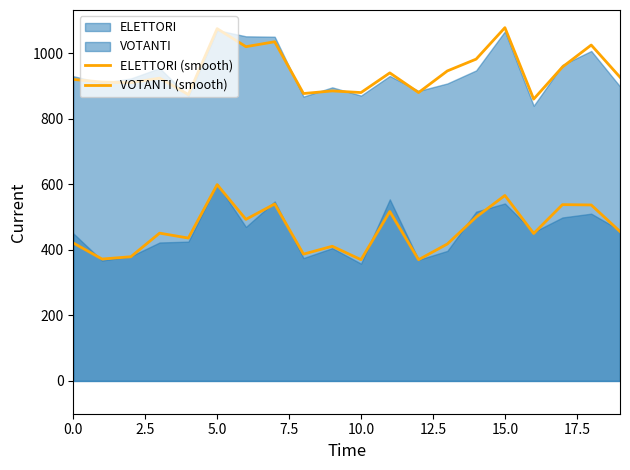

True or false: VOTANTI (smooth) and ELETTORI (smooth) cross at least once.

False